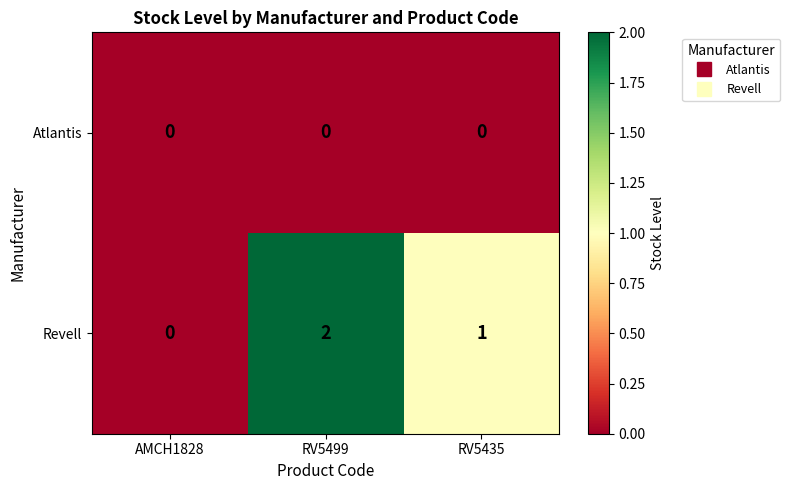

Is the value of Revell at RV5435 greater than the value of Atlantis at RV5499?

Yes